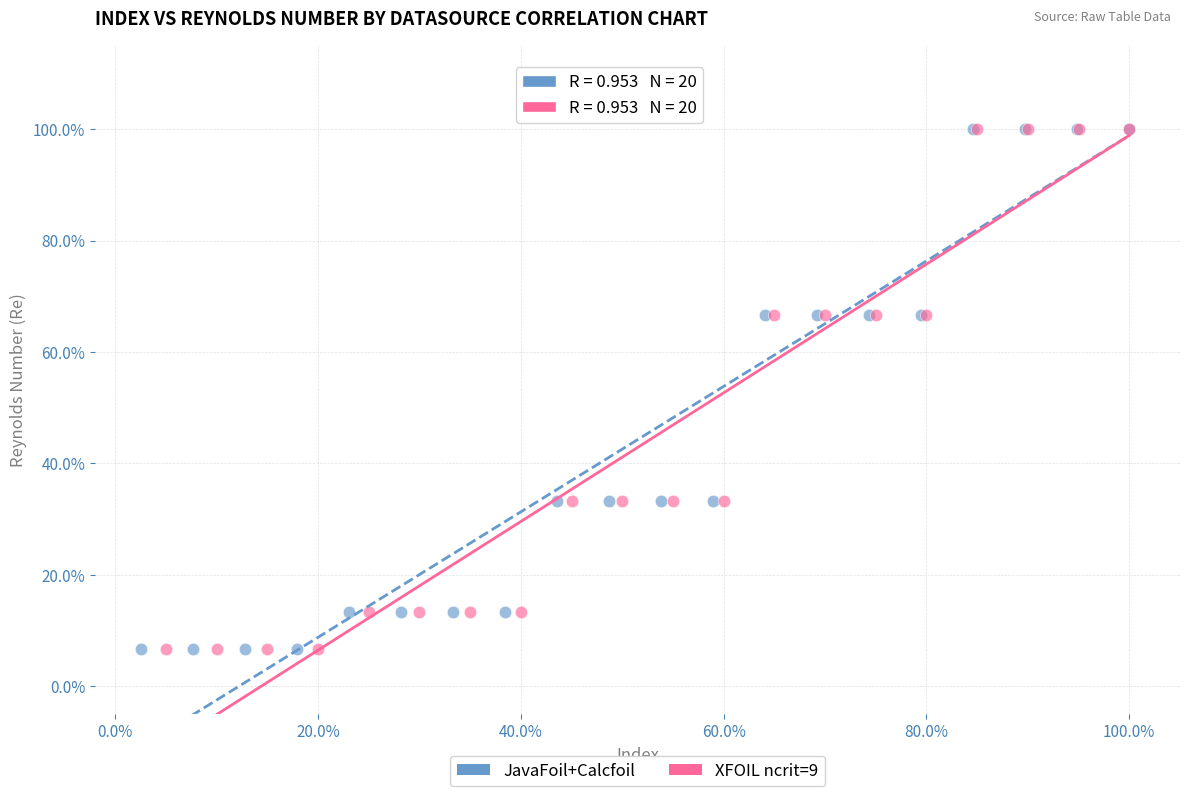

What are all the series names shown in the legend?

JavaFoil+Calcfoil, XFOIL ncrit=9